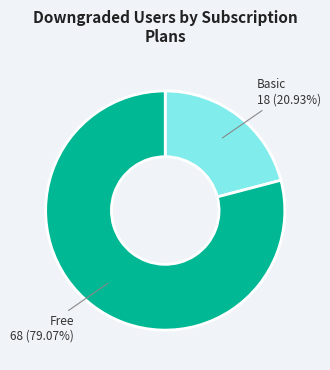

Which has a higher value, Basic or Free?

Free